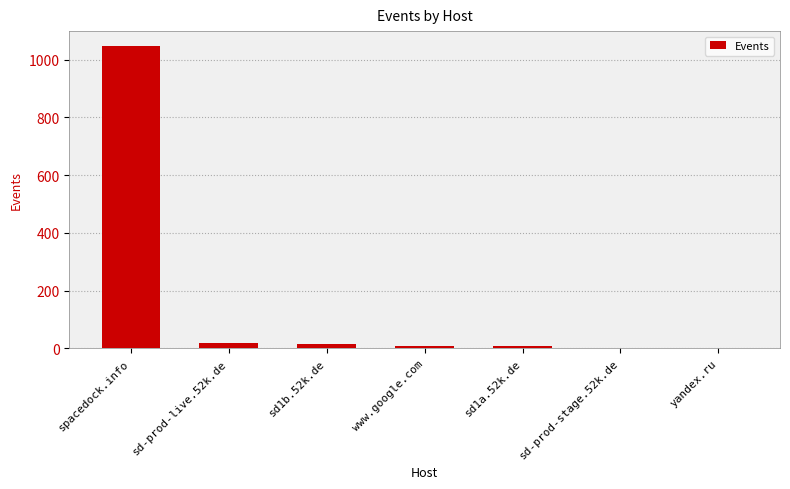

Which category has the highest value across all series?

spacedock.info